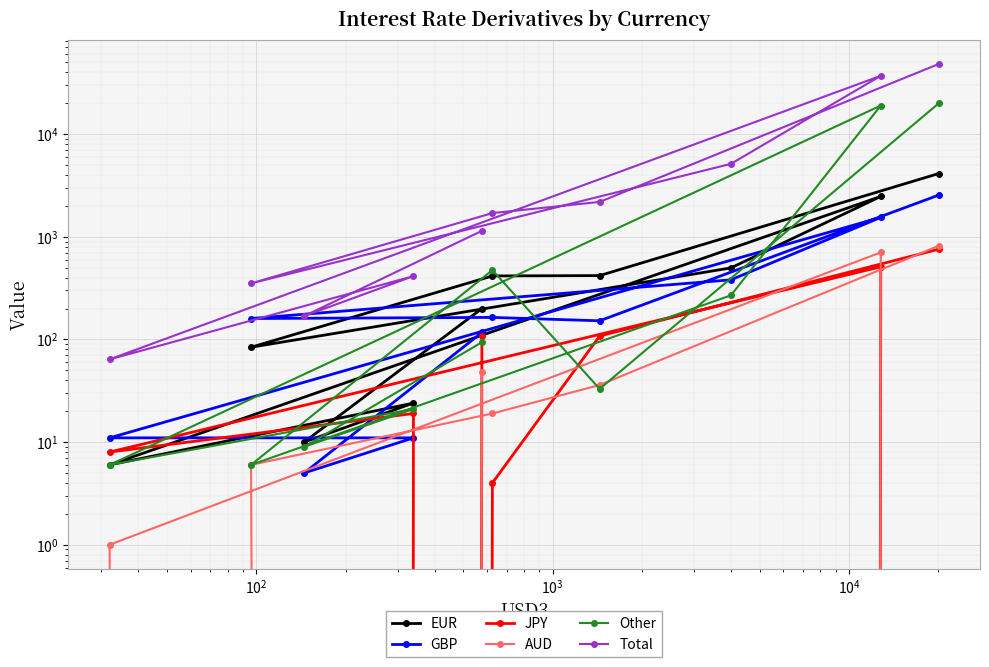

True or false: GBP and Total cross at least once.

False